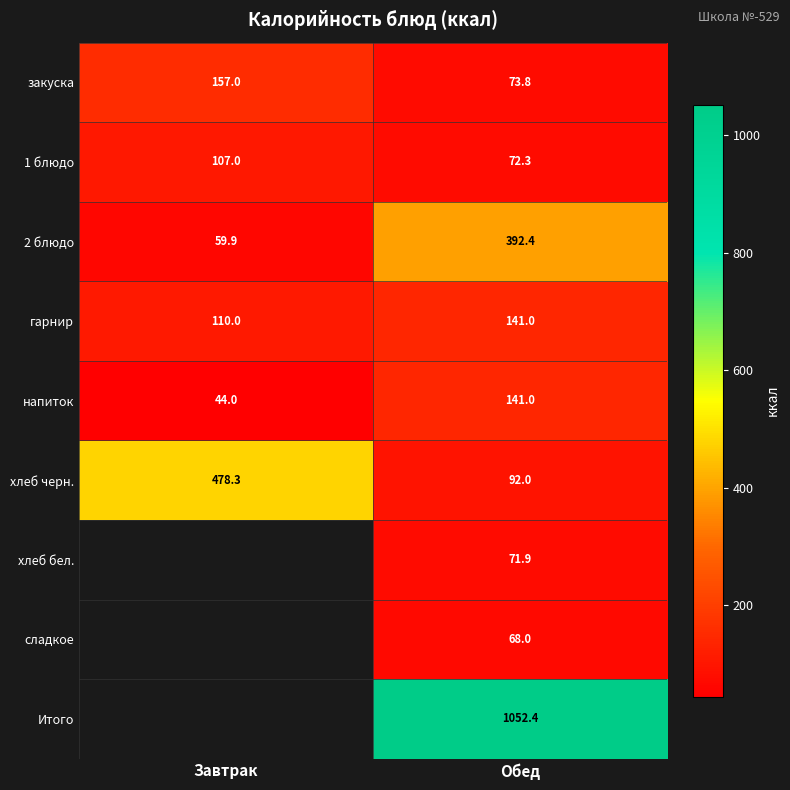

How many data points does each series have?

2